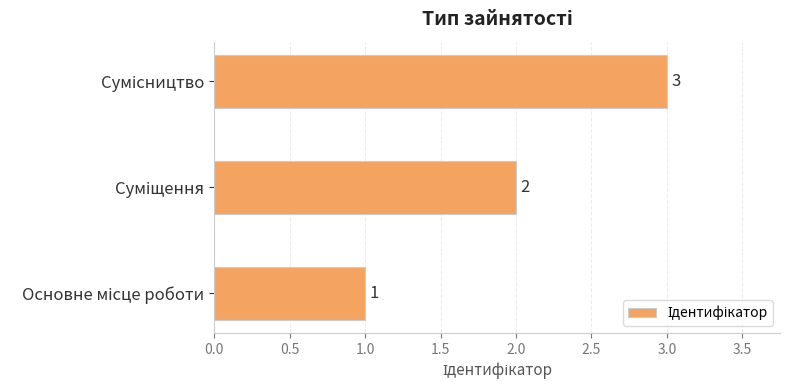

Count the values in the range 1 to 3.

3